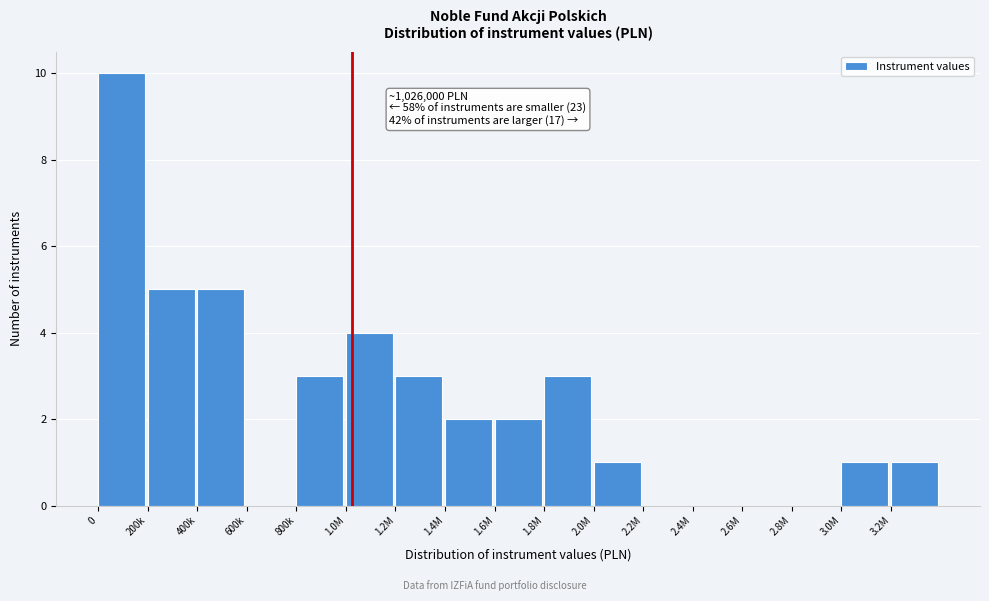

Reading left to right, list all the values displayed in this chart.

0=10	200k=5	400k=5	600k=0	800k=3	1.0M=4	1.2M=3	1.4M=2	1.6M=2	1.8M=3	2.0M=1	2.2M=0	2.4M=0	2.6M=0	2.8M=0	3.0M=1	3.2M=1